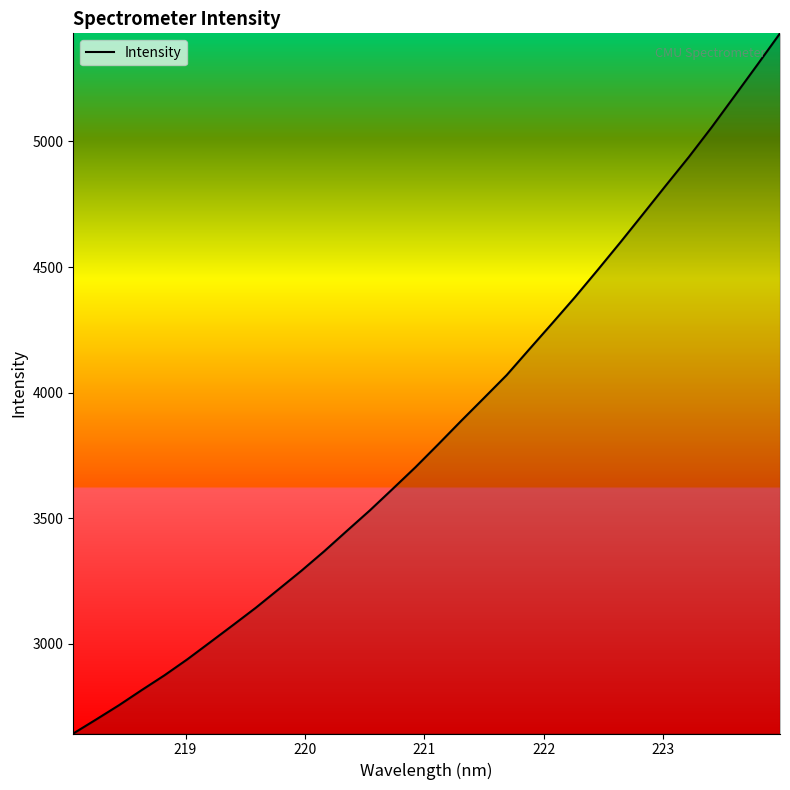

Does the chart have visible grid lines?

No